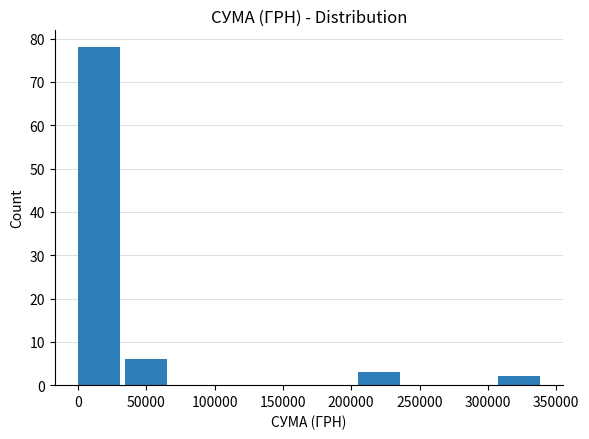

Over which range of the x-axis is the bar tallest?

0 to 35000